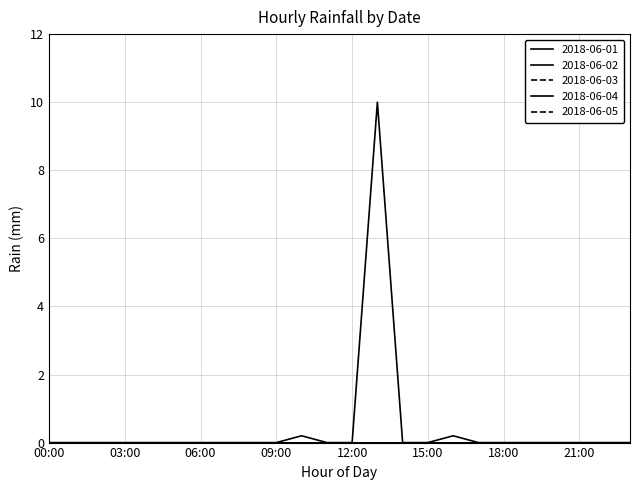

Does the chart have visible grid lines?

Yes